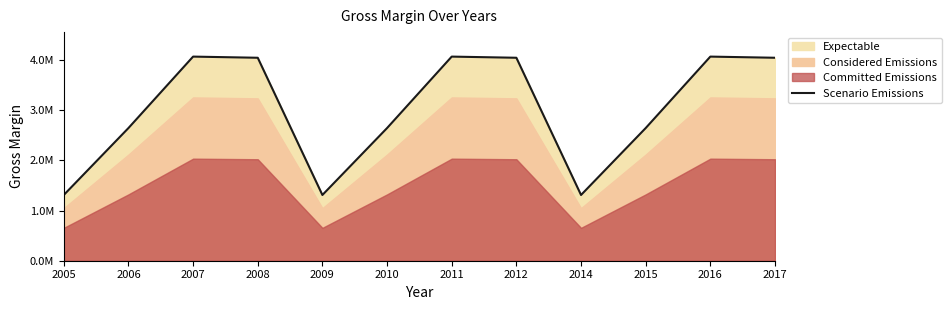

Reading left to right, list all the values displayed in this chart.

2005=1311605.9	2006=2646850.2	2007=4072733.1	2008=4049694.5	2009=1311605.9	2010=2646850.2	2011=4072733.1	2012=4049694.5	2014=1311605.9	2015=2646850.2	2016=4072733.1	2017=4049694.5